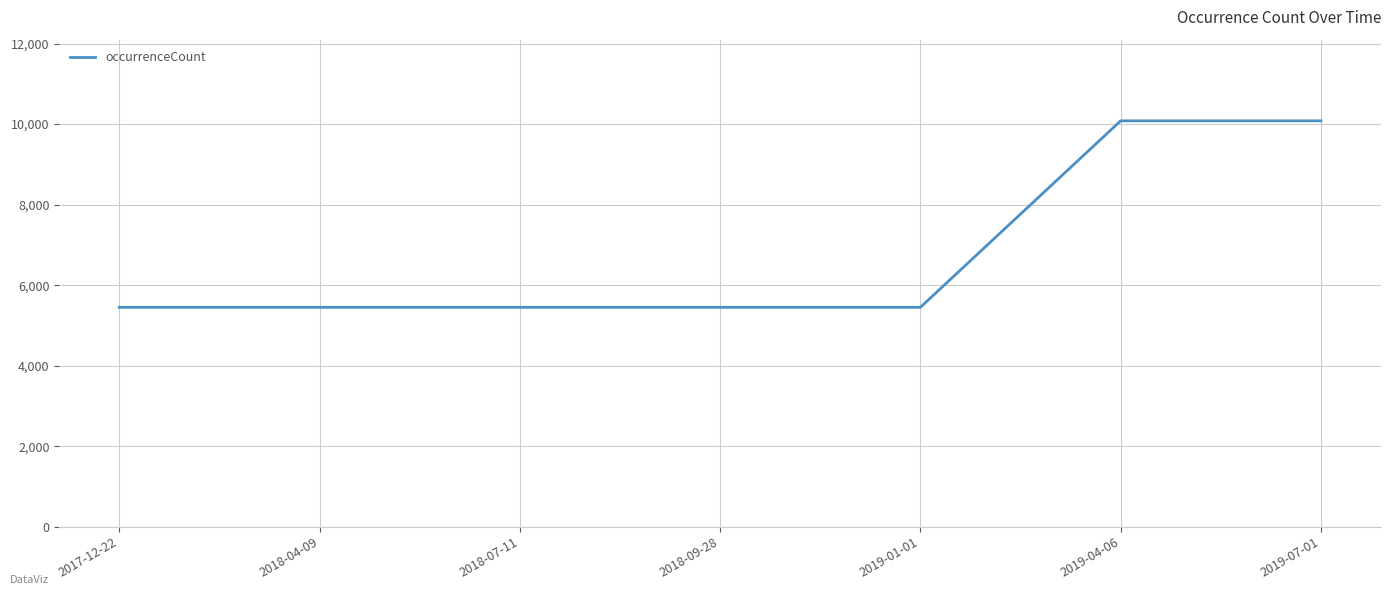

What is the sum of the values at 2018-09-28 and 2018-07-11?

10898